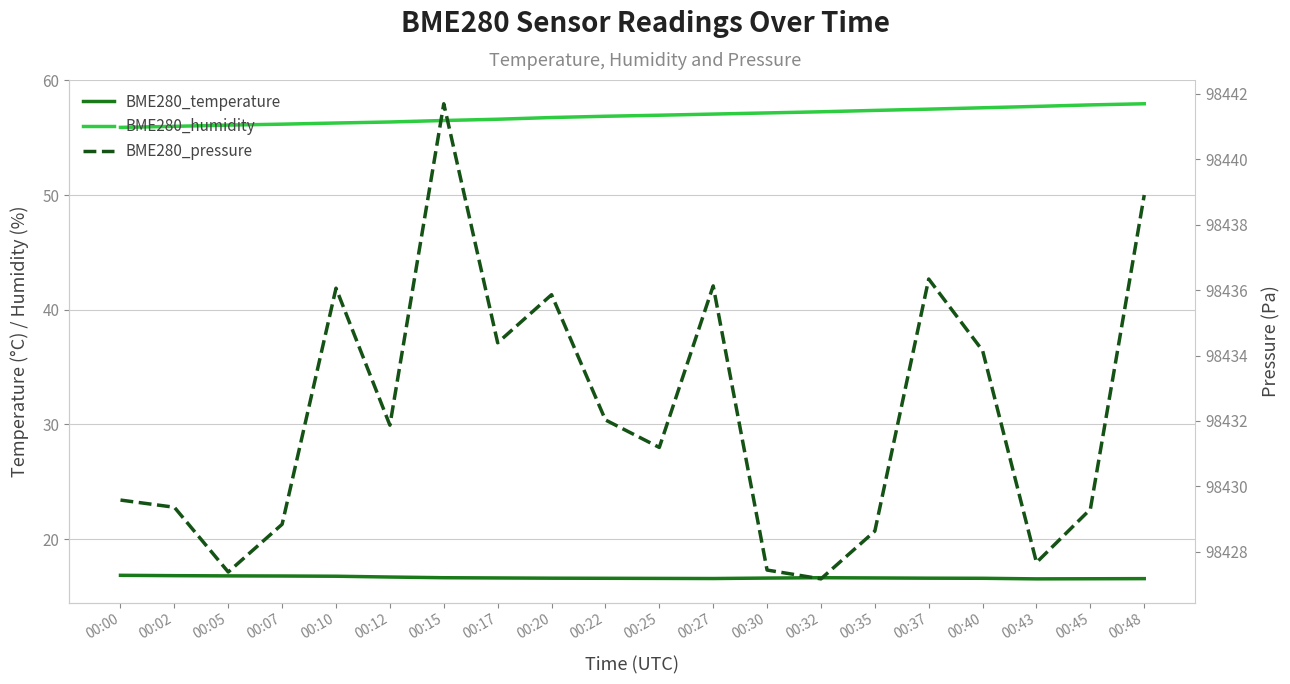

Reading left to right, list all the values displayed in this chart.

BME280_temperature: 16.8	16.8	16.8	16.8	16.8	16.7	16.6	16.6	16.6	16.6	16.6	16.6	16.6	16.6	16.6	16.6	16.6	16.5	16.5	16.6
BME280_humidity: 55.9	56.0	56.1	56.2	56.3	56.4	56.5	56.6	56.8	56.9	57.0	57.1	57.2	57.3	57.4	57.5	57.6	57.7	57.9	58.0
BME280_pressure: 98429.6	98429.4	98427.4	98428.8	98436.1	98431.9	98441.7	98434.4	98435.9	98432.0	98431.2	98436.1	98427.4	98427.2	98428.6	98436.3	98434.1	98427.7	98429.3	98438.9